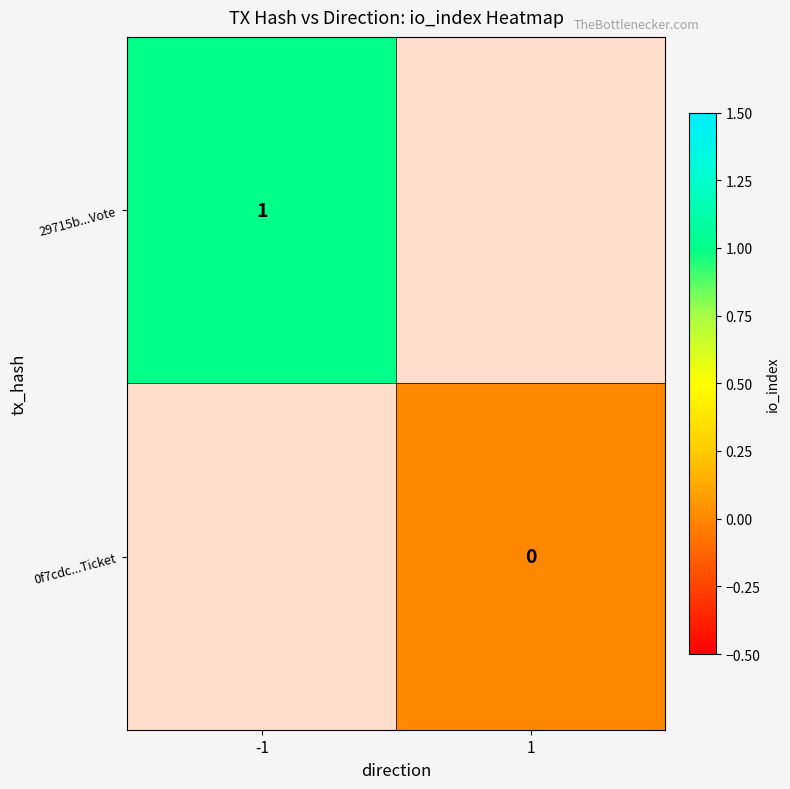

Is the value of 0f7cdc...Ticket at 1 greater than the value of 29715b...Vote at -1?

No